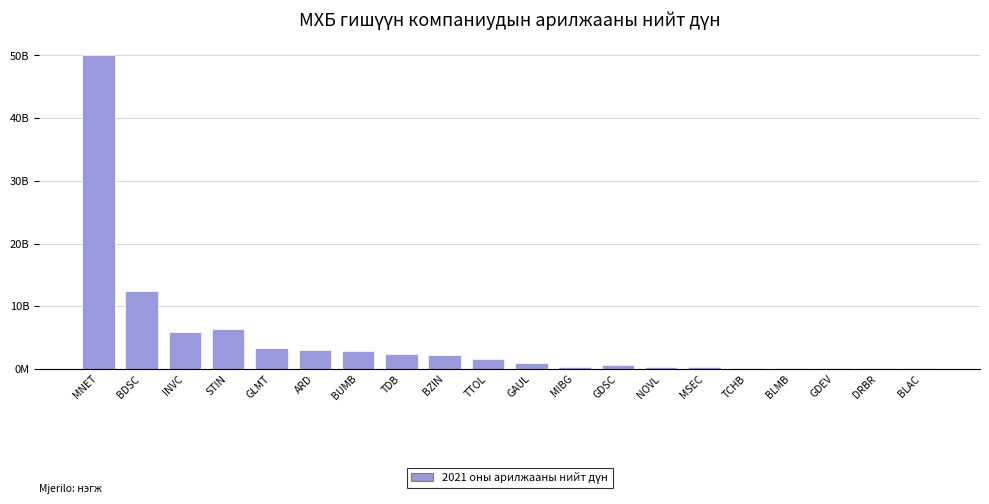

The value at GDSC is 672799383.6. True or false?

True